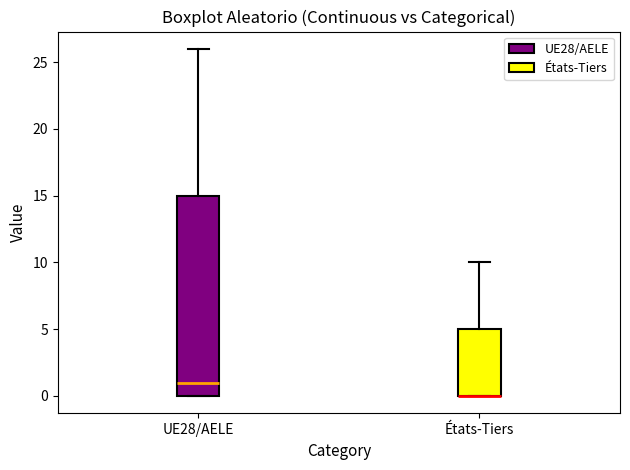

Where is the lower edge of the box for États-Tiers on the y-axis? The values are not printed on the chart, so give them approximately, as read against the axis.

0